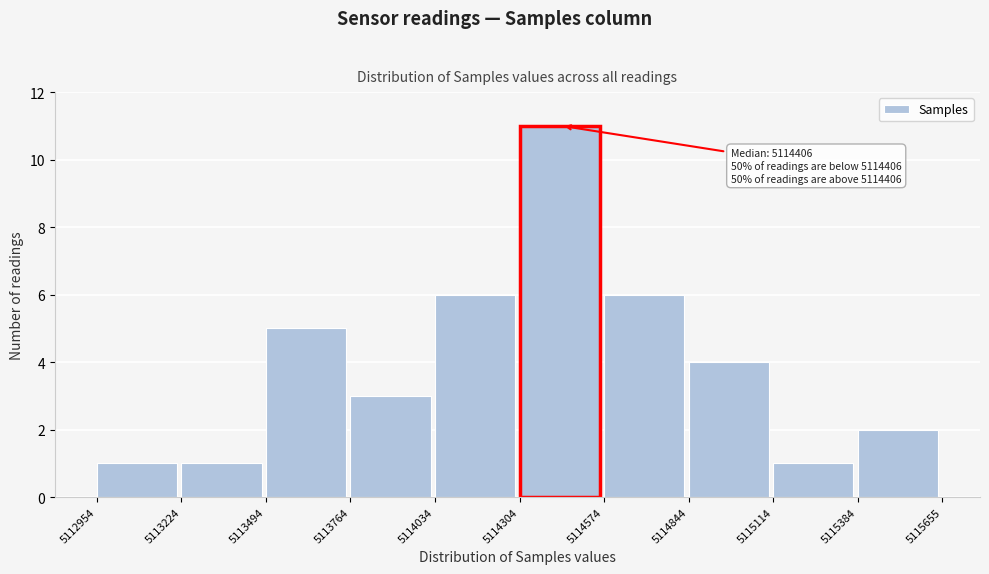

Which range on the x-axis has the tallest bar?

5114304 to 5114574